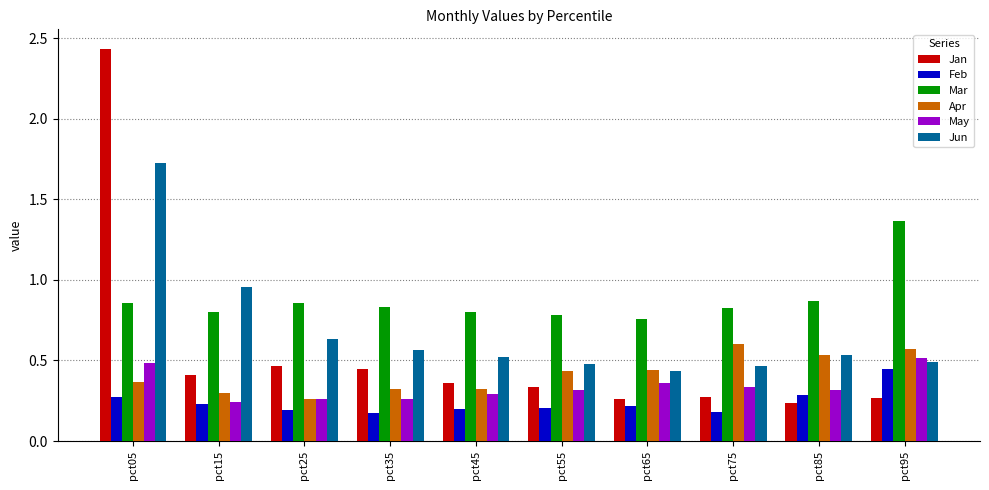

The value of Feb at pct65 is 0.1. True or false?

False